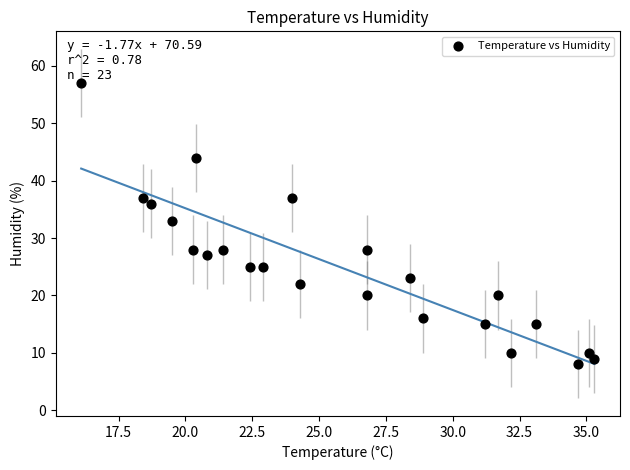

What Y value in the scatter plot is closest to 32?

33